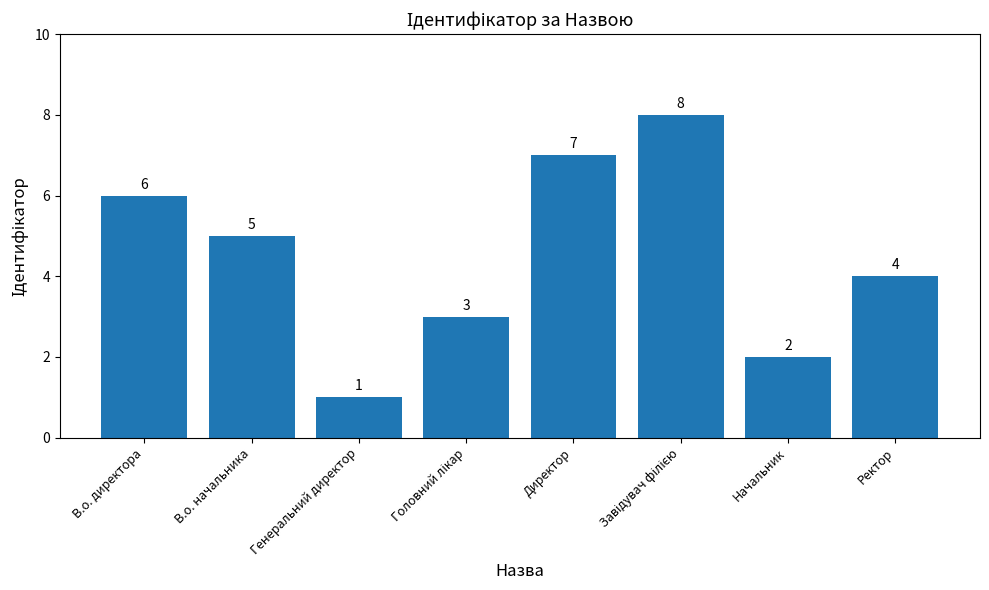

At which label is the value closest to 4?

Ректор